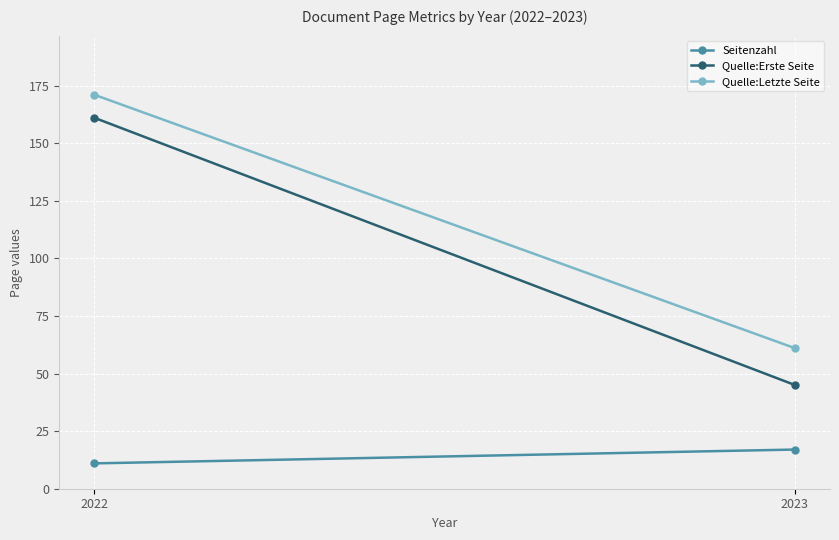

Rank the series at 2022 from highest to lowest value.

Quelle:Letzte Seite, Quelle:Erste Seite, Seitenzahl